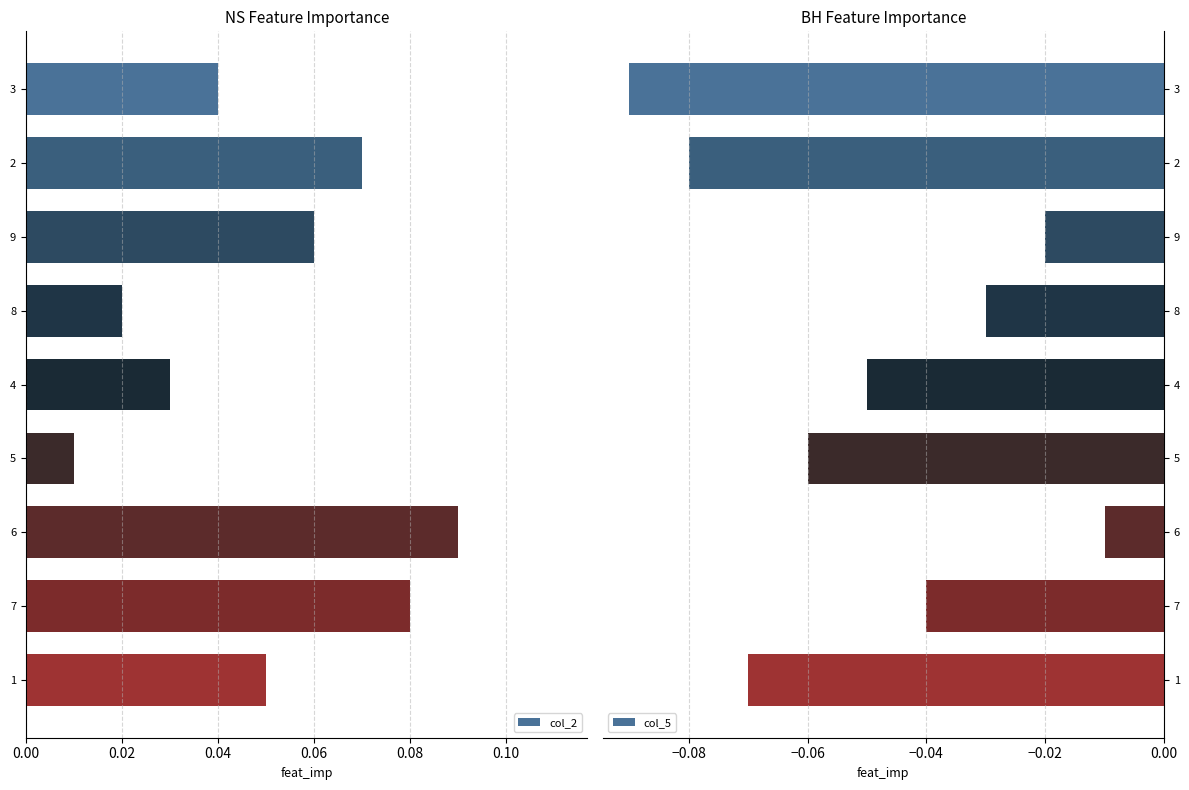

How many bars are there in each group?

2